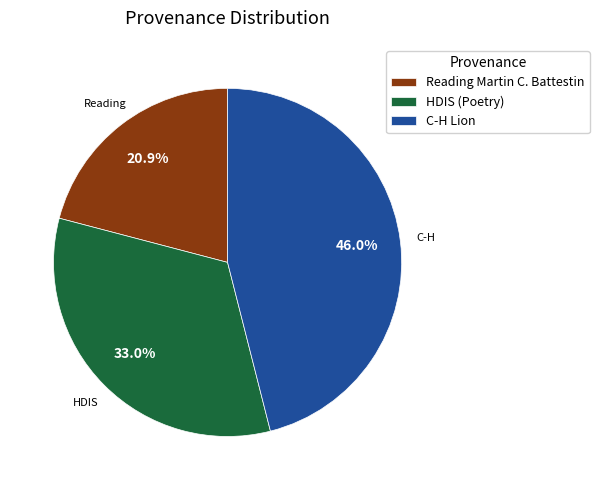

What is the largest slice in the pie chart?

C-H Lion